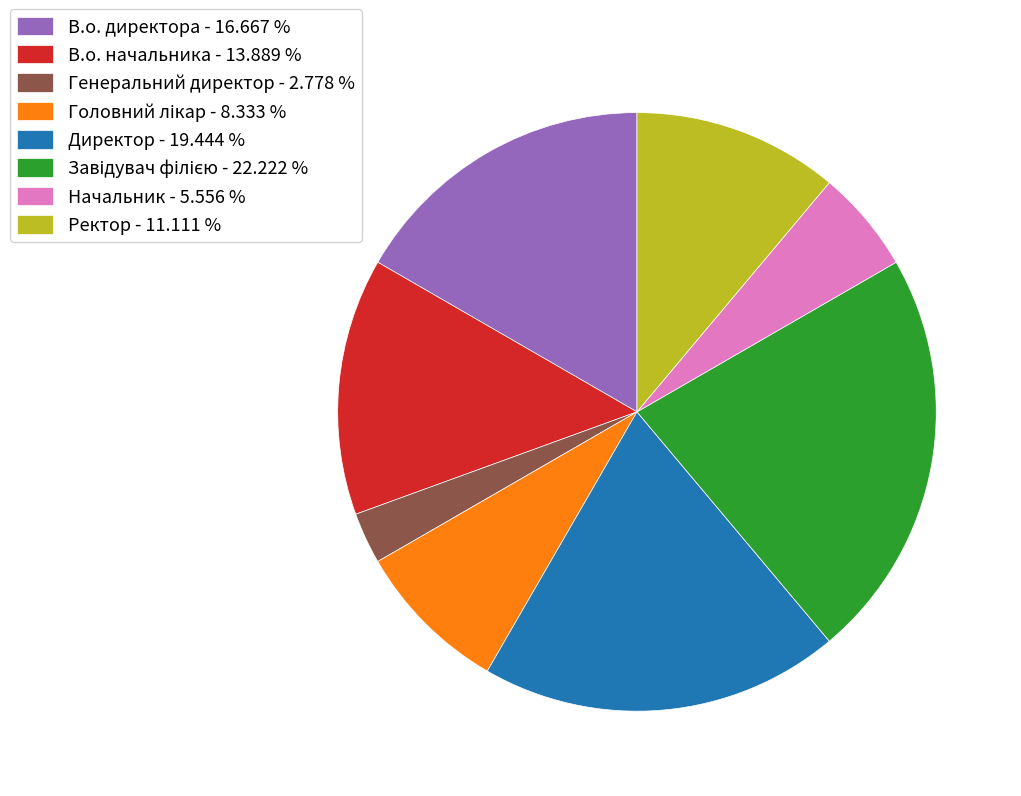

Which has a higher value, Директор - 19.444 % or Генеральний директор - 2.778 %?

Директор - 19.444 %